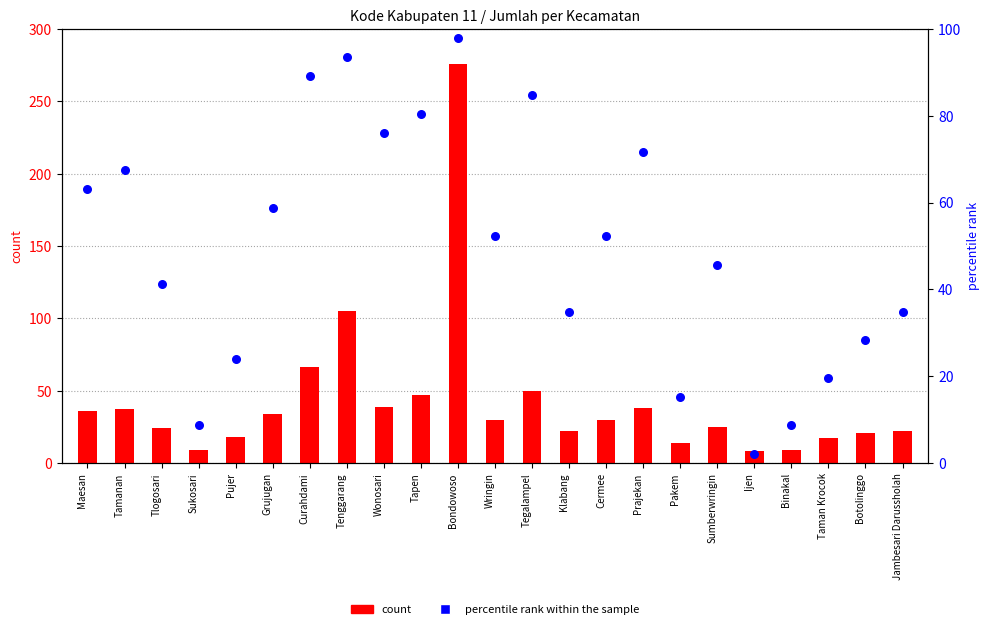

Which series has the widest spread of Y values?

count